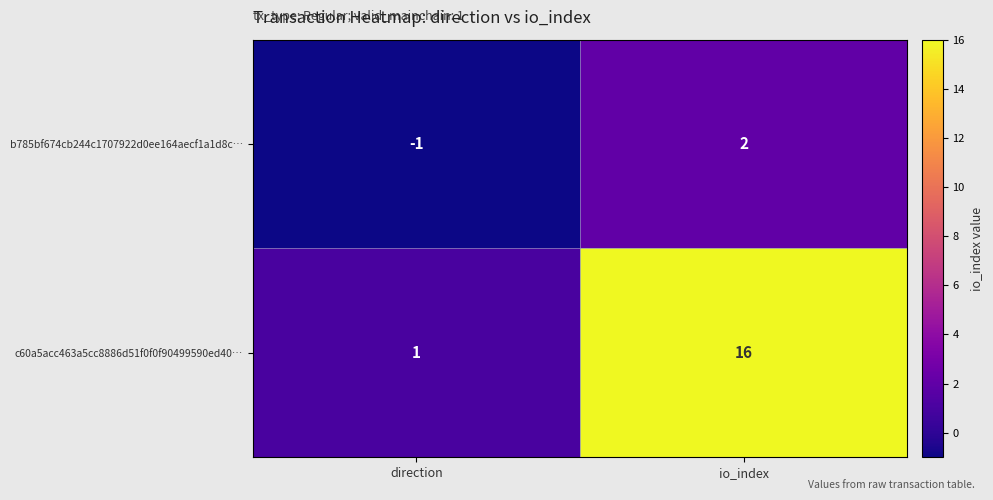

At which category does the chart reach its peak across all series?

io_index